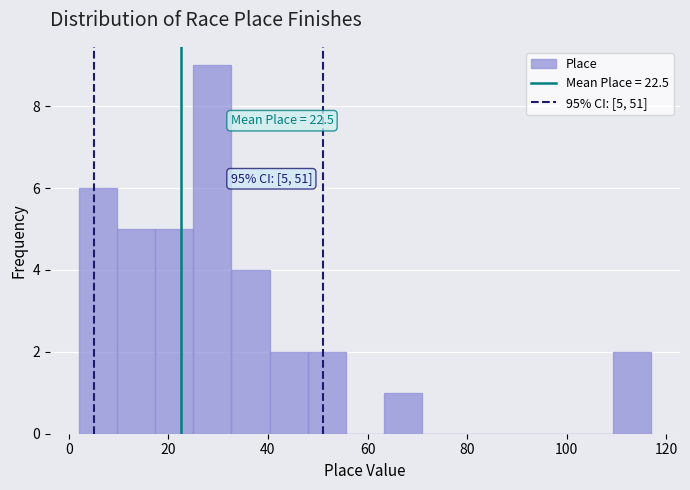

Around what value on the x-axis is the tallest bar? Give the approximate position of its centre, as read against the axis.

28